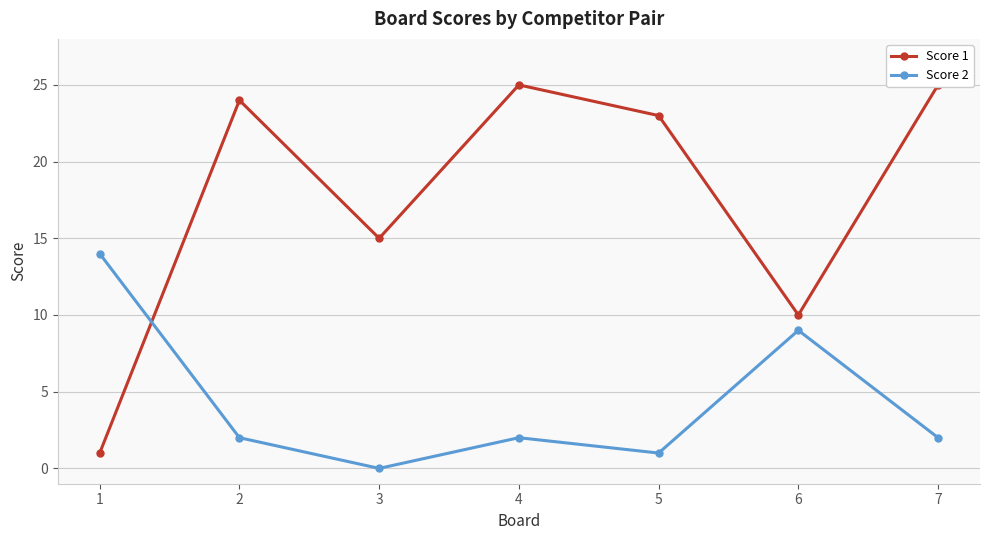

How many intersections are there between Score 1 and Score 2?

1